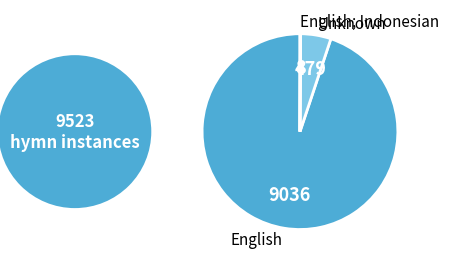

Which has a higher value, English or Unknown?

English